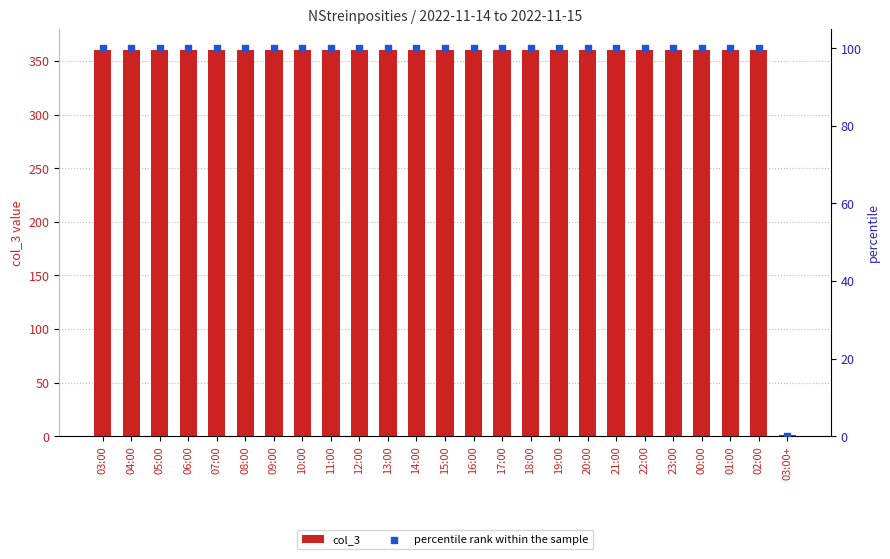

At how many categories does at least one series exceed 239?

24